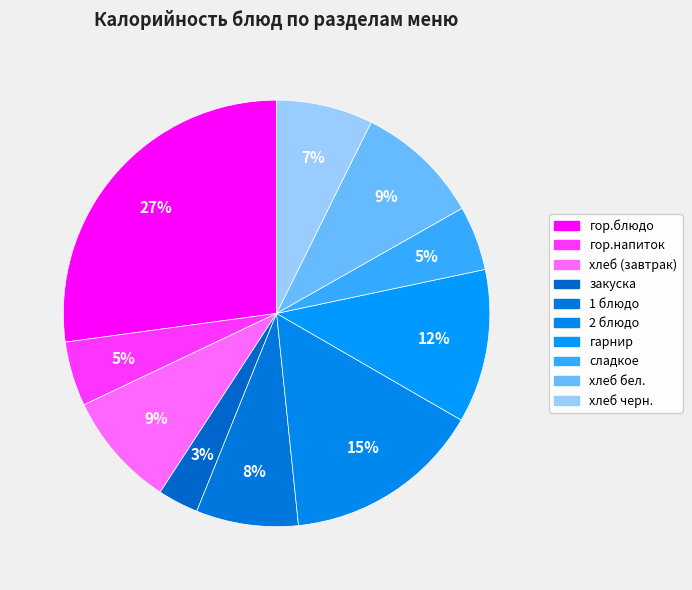

What is the change in value from гор.напиток to хлеб (завтрак)?

+48.0